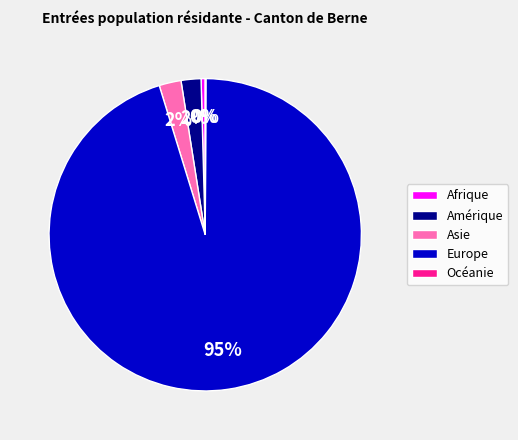

Is there a majority slice in this chart?

Yes